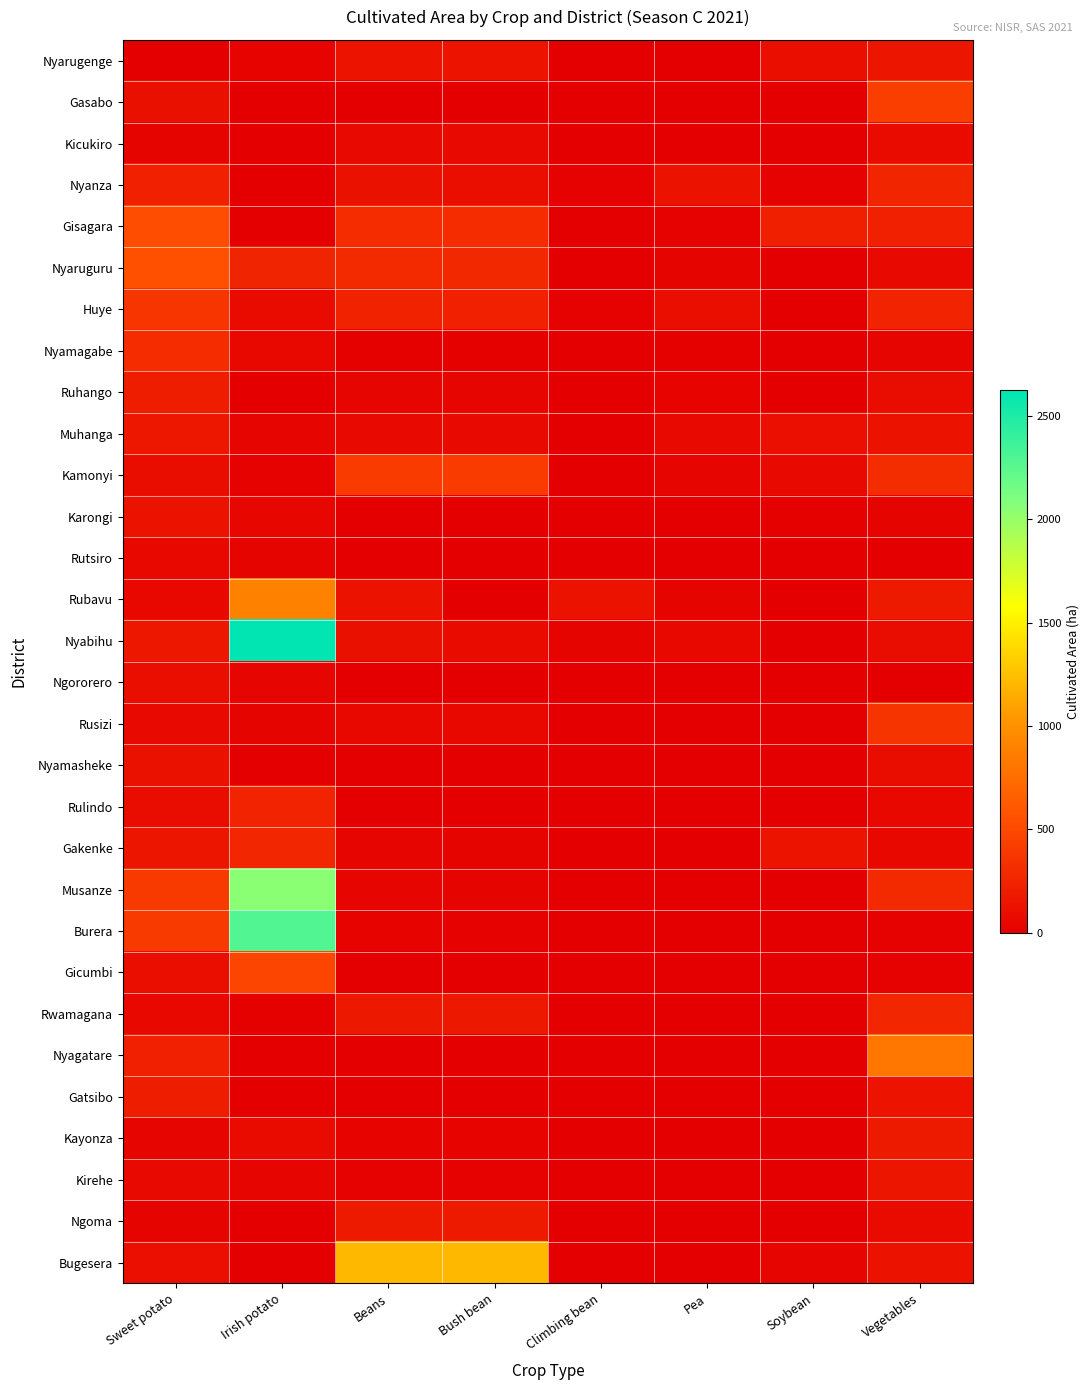

Which category has the lowest value across all series?

Pea